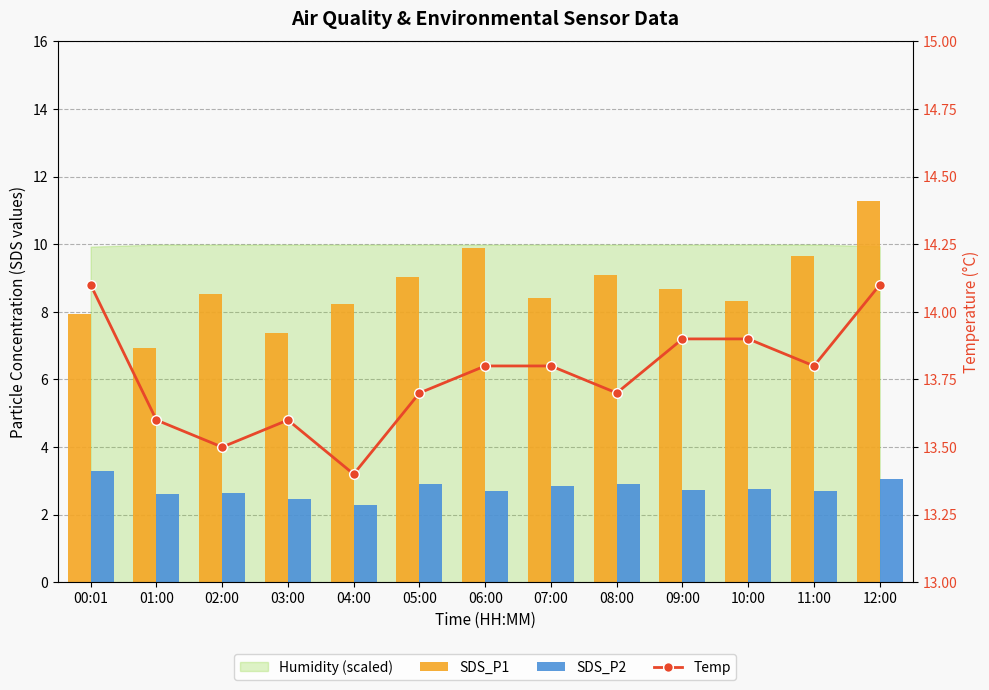

Are the bars grouped side by side (vs. stacked)?

Yes